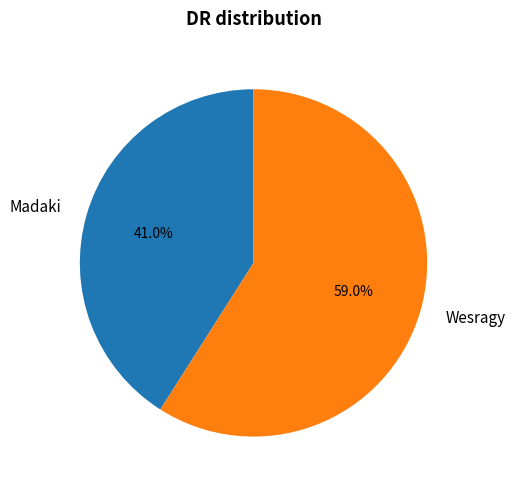

Is there a majority slice in this chart?

Yes